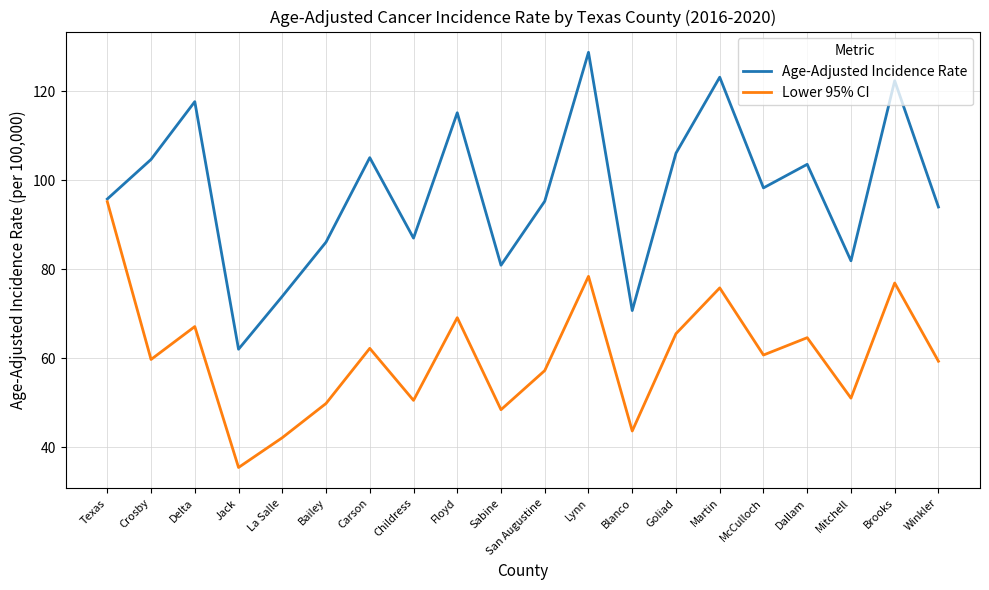

What is the sum of all Age-Adjusted Incidence Rate values?

1952.7